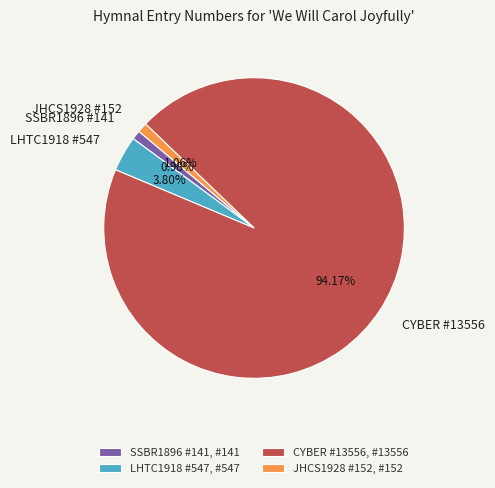

How many segments does this pie chart have?

4